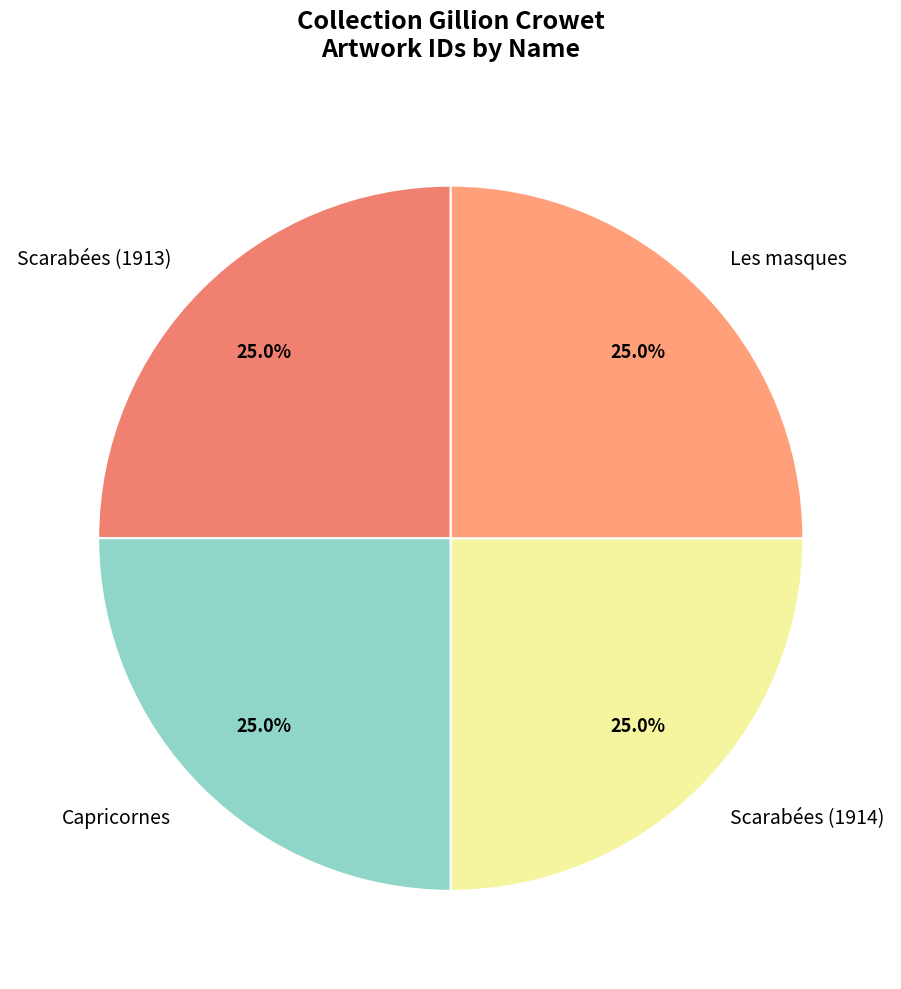

To the nearest percent, what portion does Scarabées (1913) represent?

25%